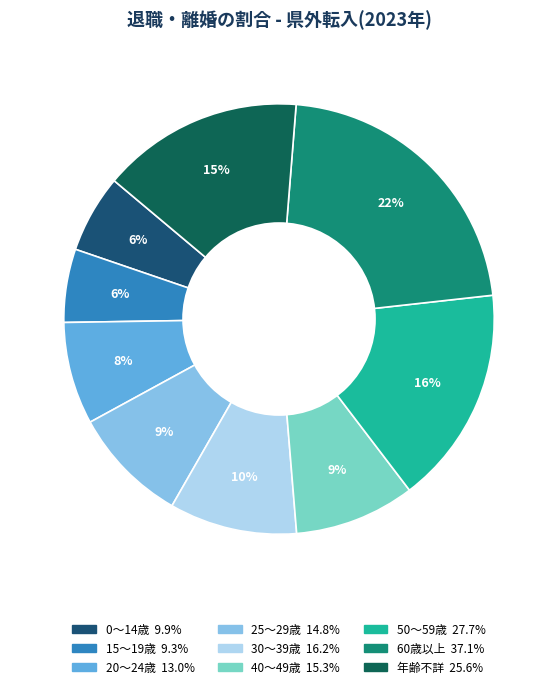

Is there a majority slice in this chart?

No